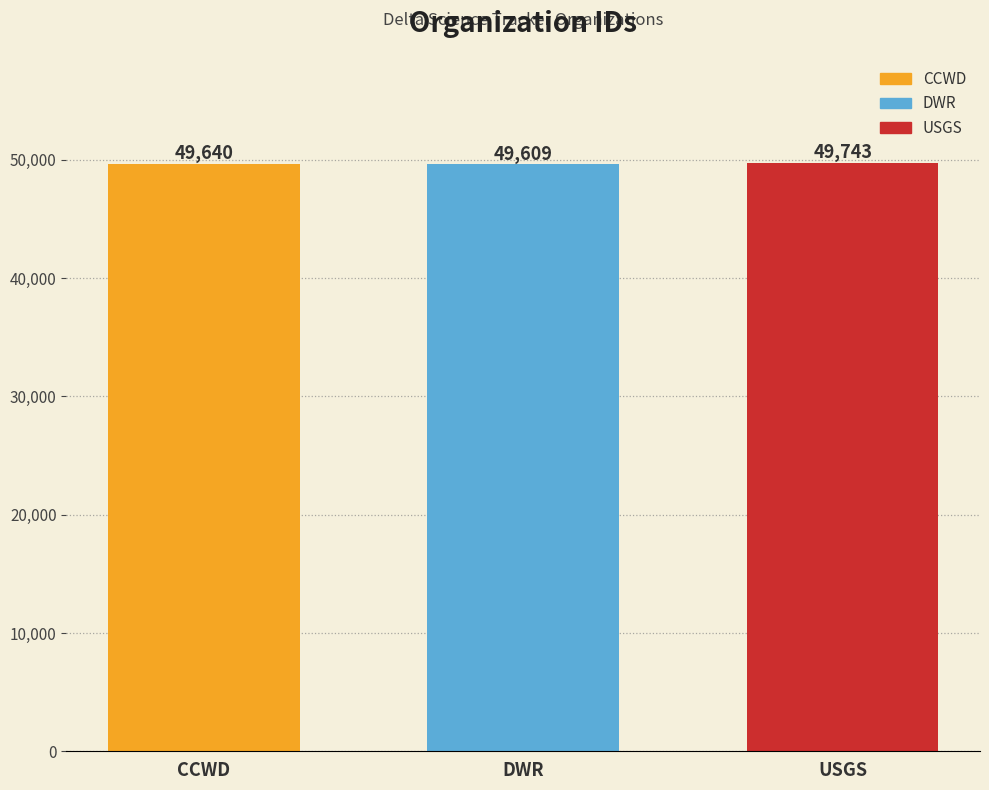

Which series has the widest spread of values?

CCWD